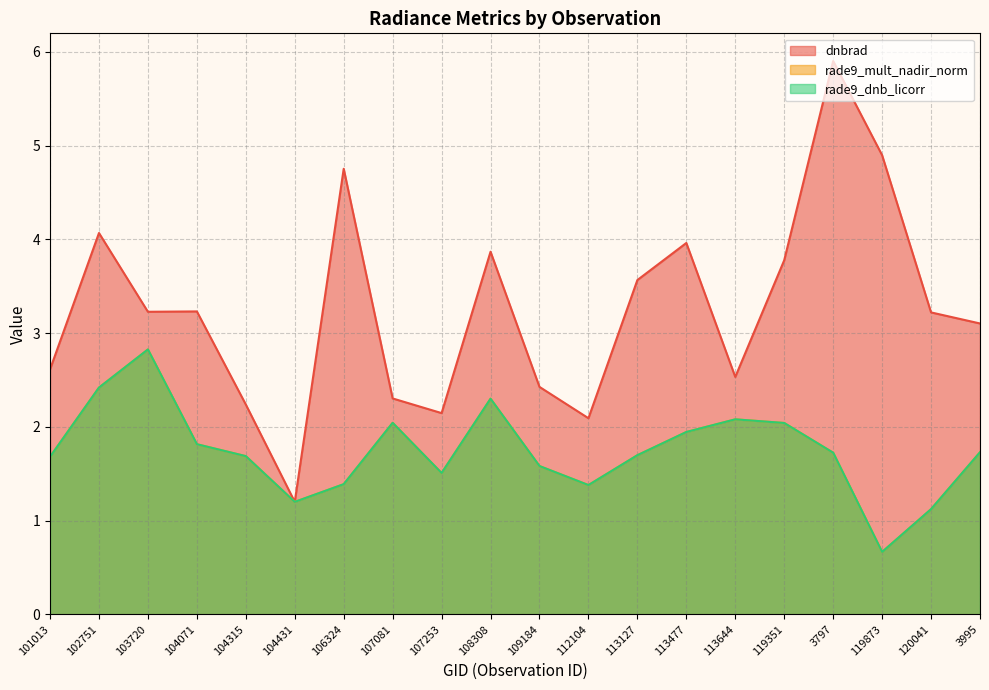

What is the difference between the maximum and second lowest values in the rade9_mult_nadir_norm series?

1.7